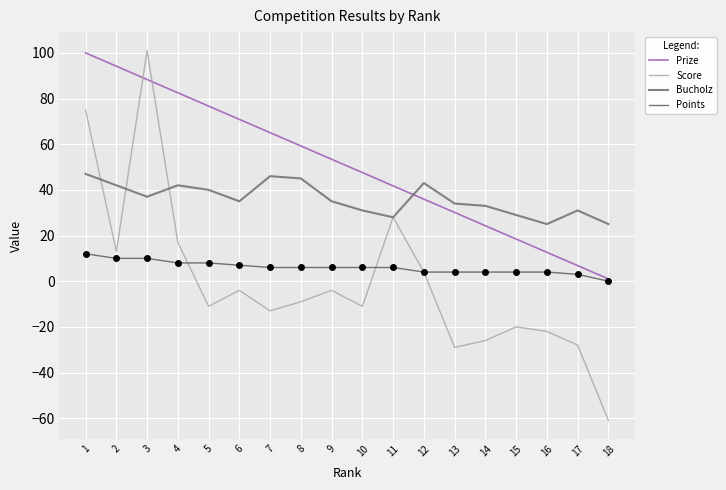

Does the chart display data point markers on the line(s)?

No